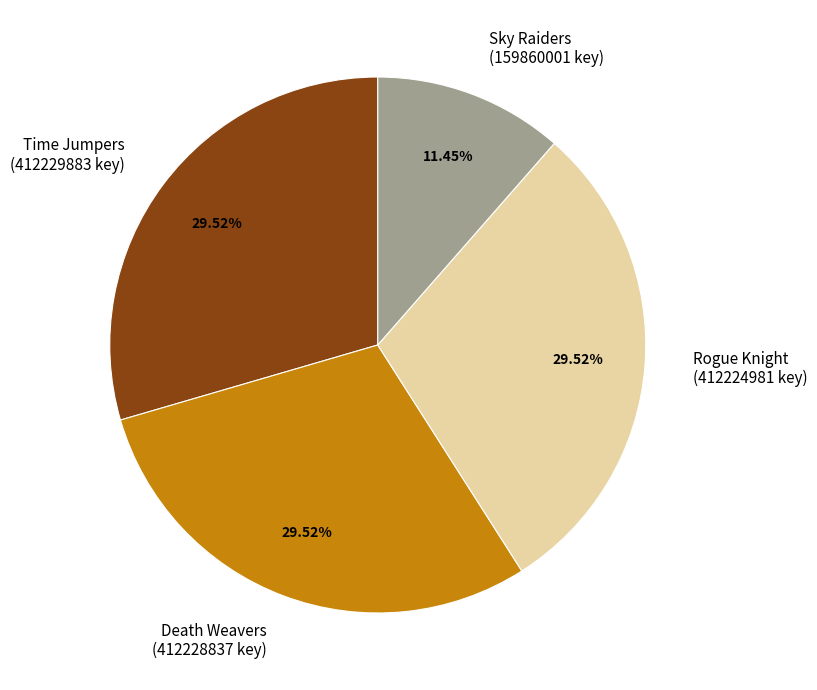

Which slice is the smallest?

Sky Raiders